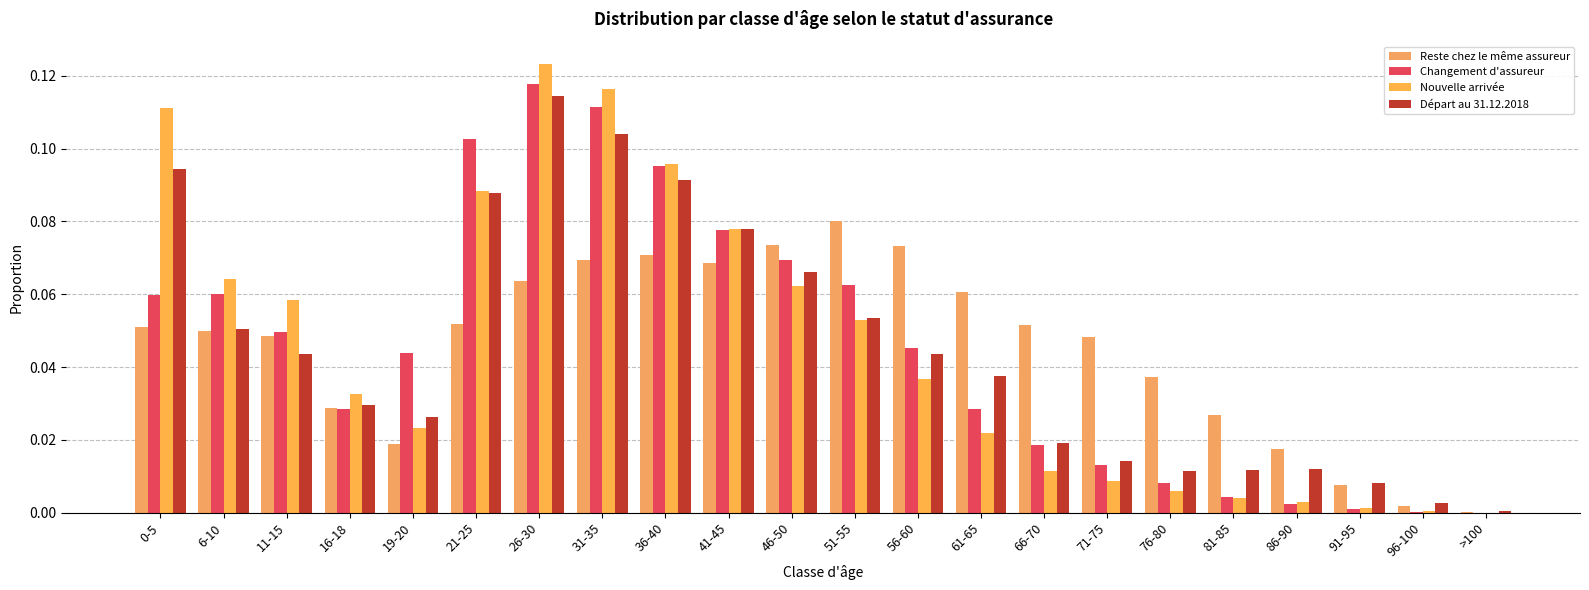

What is the maximum value shown in the chart?

0.1